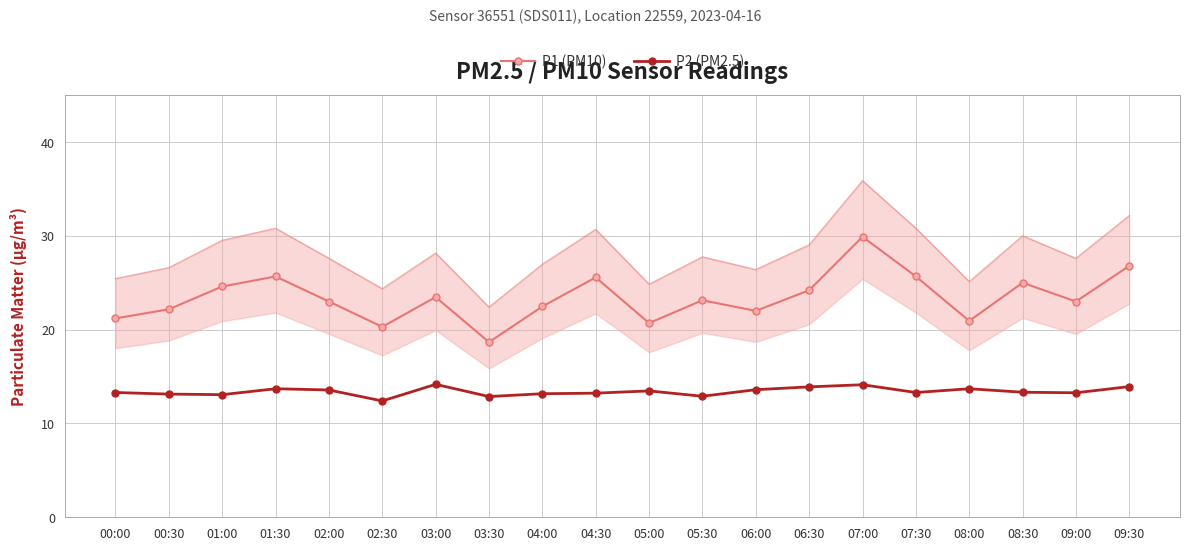

What position from the left is 05:30?

12